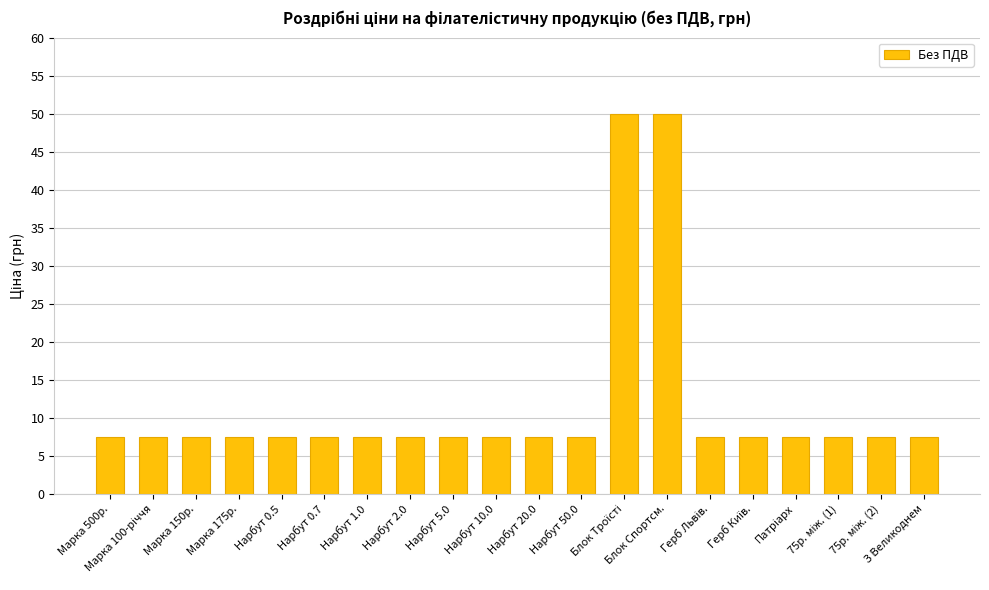

What is the label of the 7th bar from the left?

Нарбут 1.0